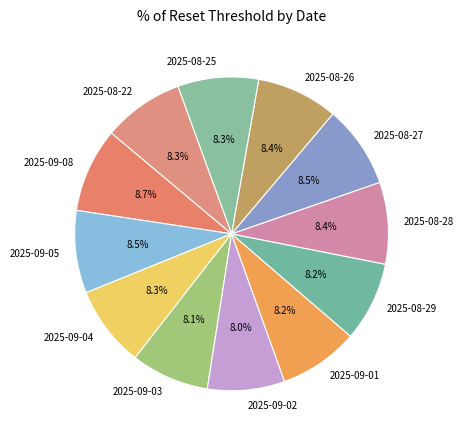

How many slices are in this pie chart?

12